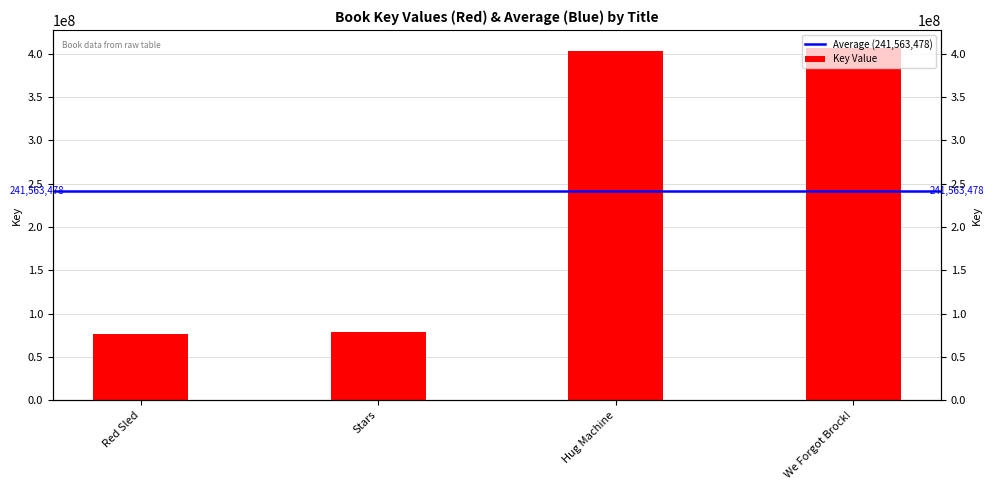

Which category has the lowest value across all series?

Red Sled